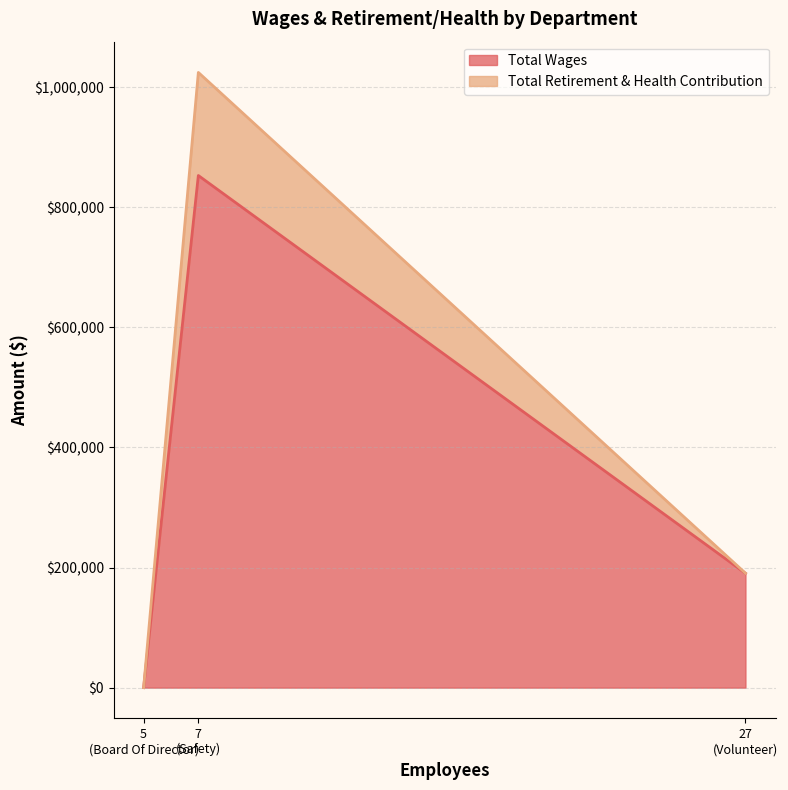

Reading left to right, what are all the values shown in this chart?

Total Wages: Safety=853044	Volunteer=190495	Board Of Director=0
Total Retirement & Health Contribution: Safety=171704	Volunteer=156	Board Of Director=0